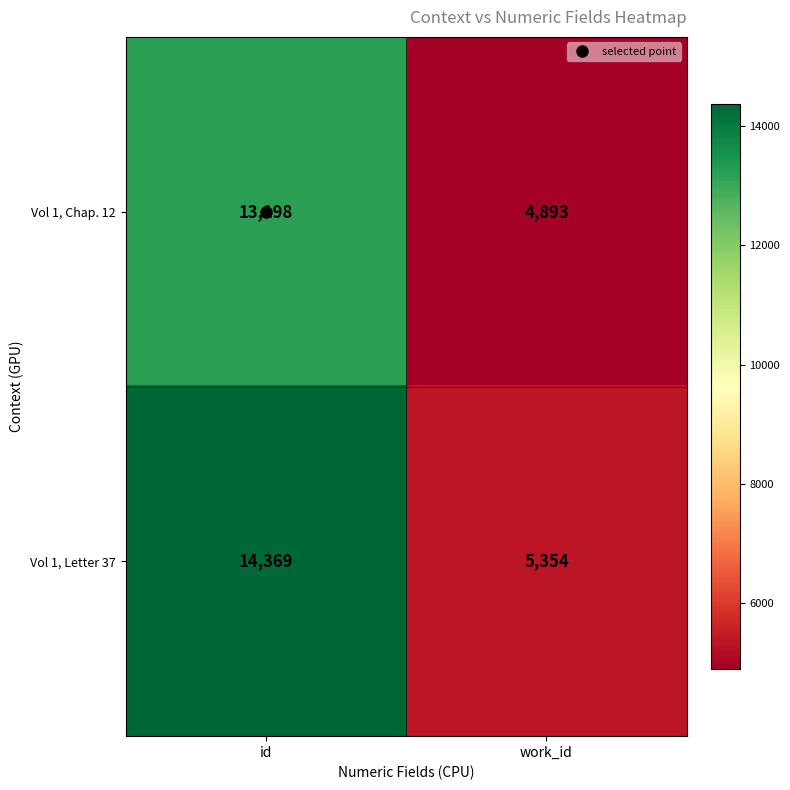

Which series has the largest range (max minus min)?

Vol 1, Letter 37